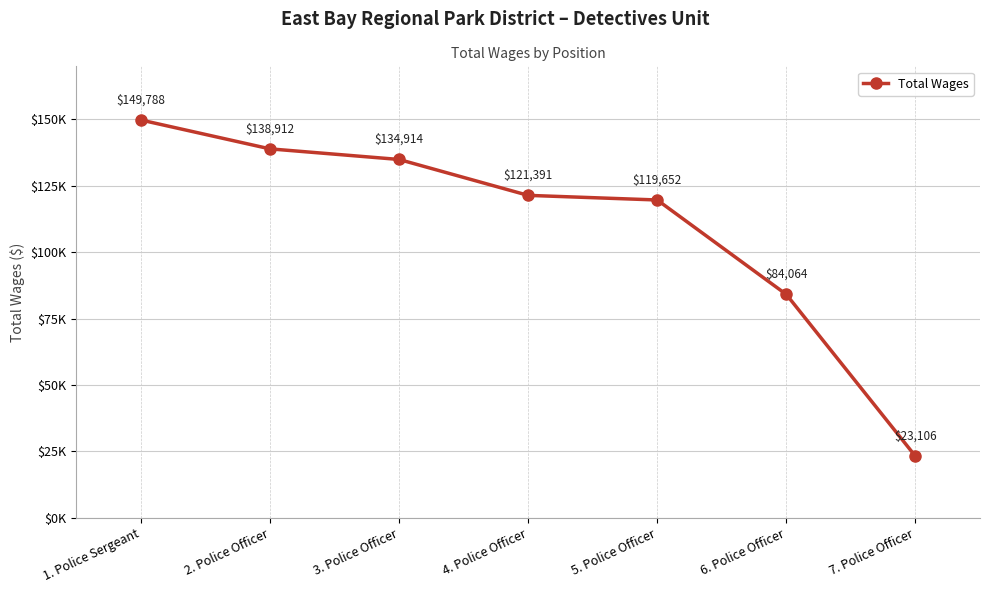

Approximately how many times larger is the value at 4. Police Officer compared to 1. Police Sergeant?

0.8